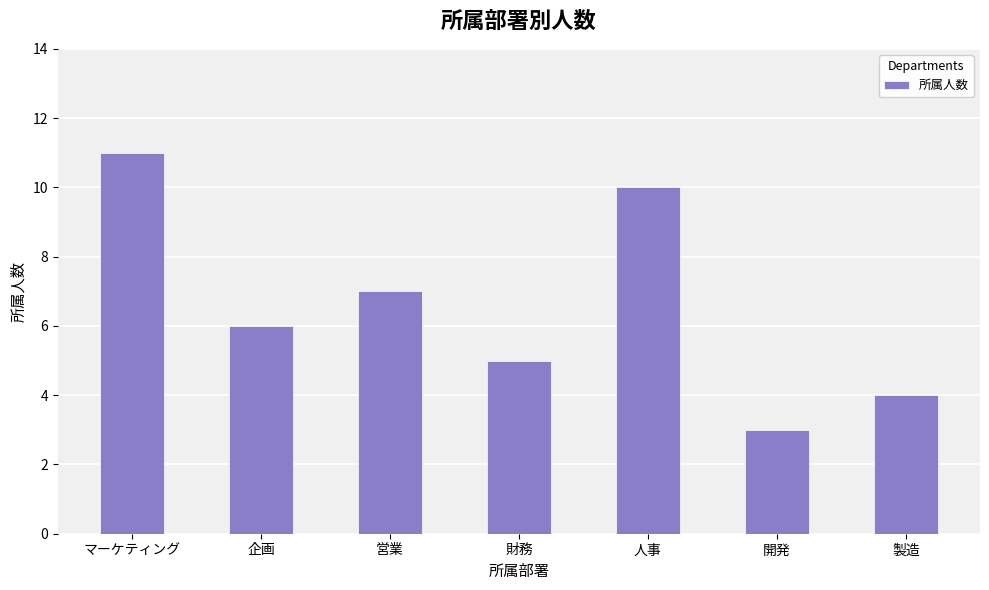

How many values are below 6?

3